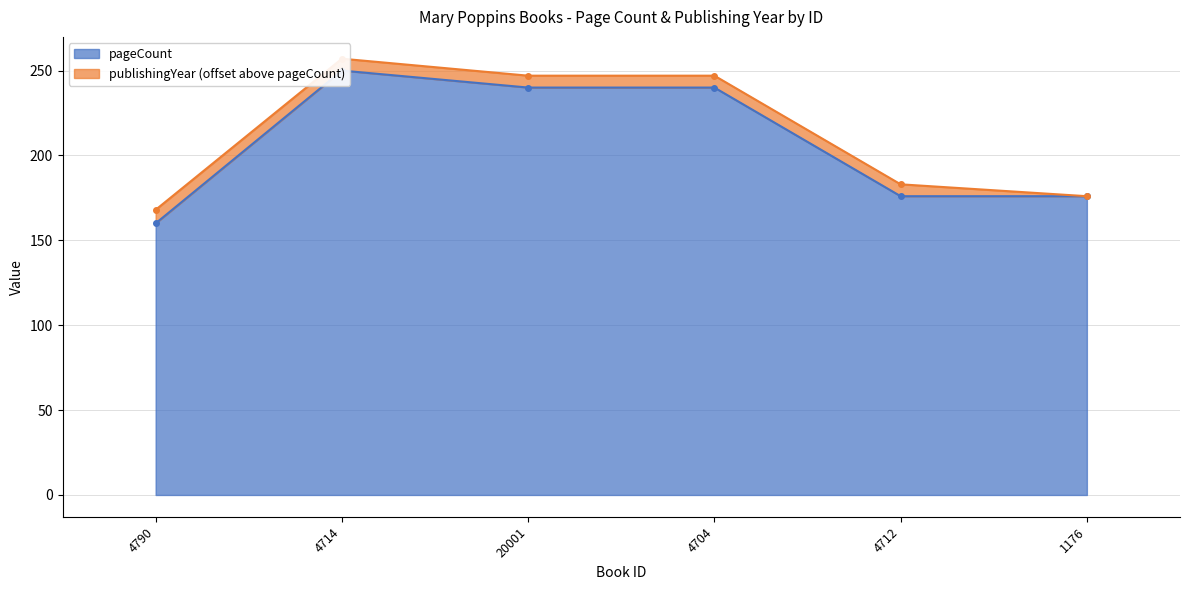

What is the sum of the values at 20001 and 4714?

490